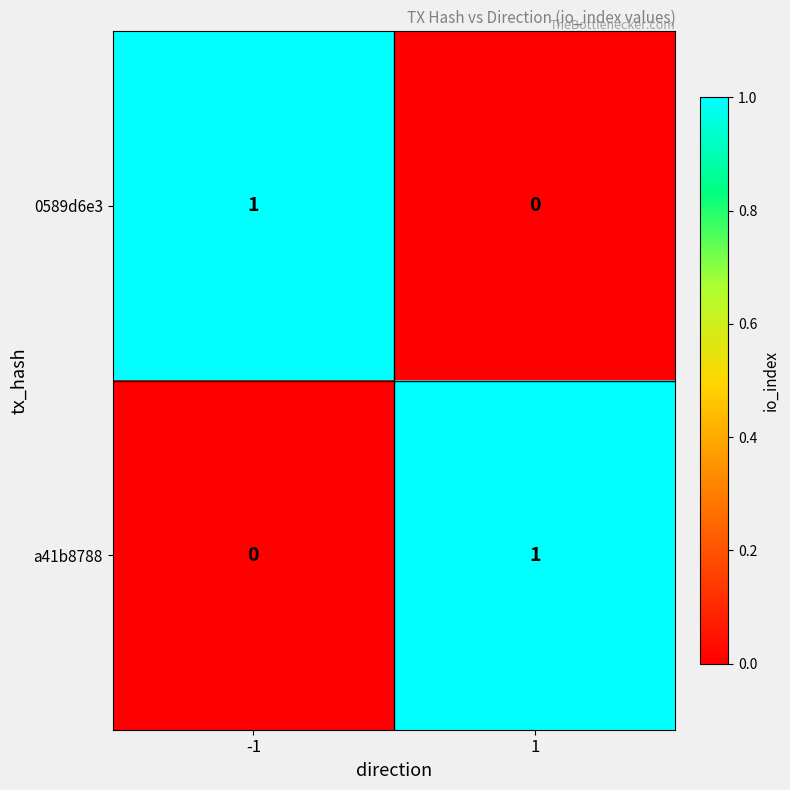

True or false: a41b8788 has a value of 2 at 1.

False